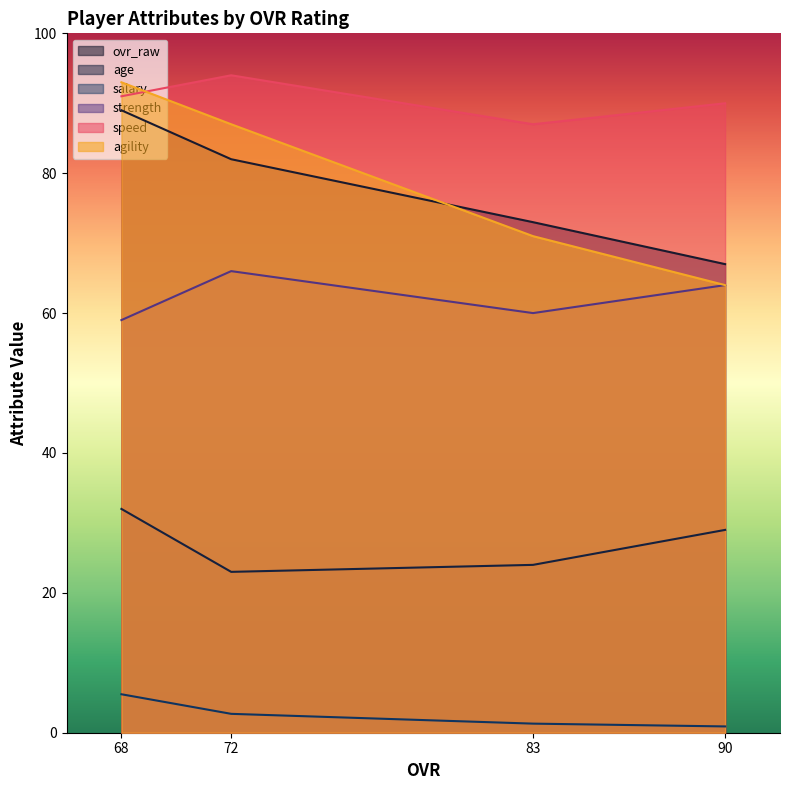

At how many categories does at least one series exceed 74?

4